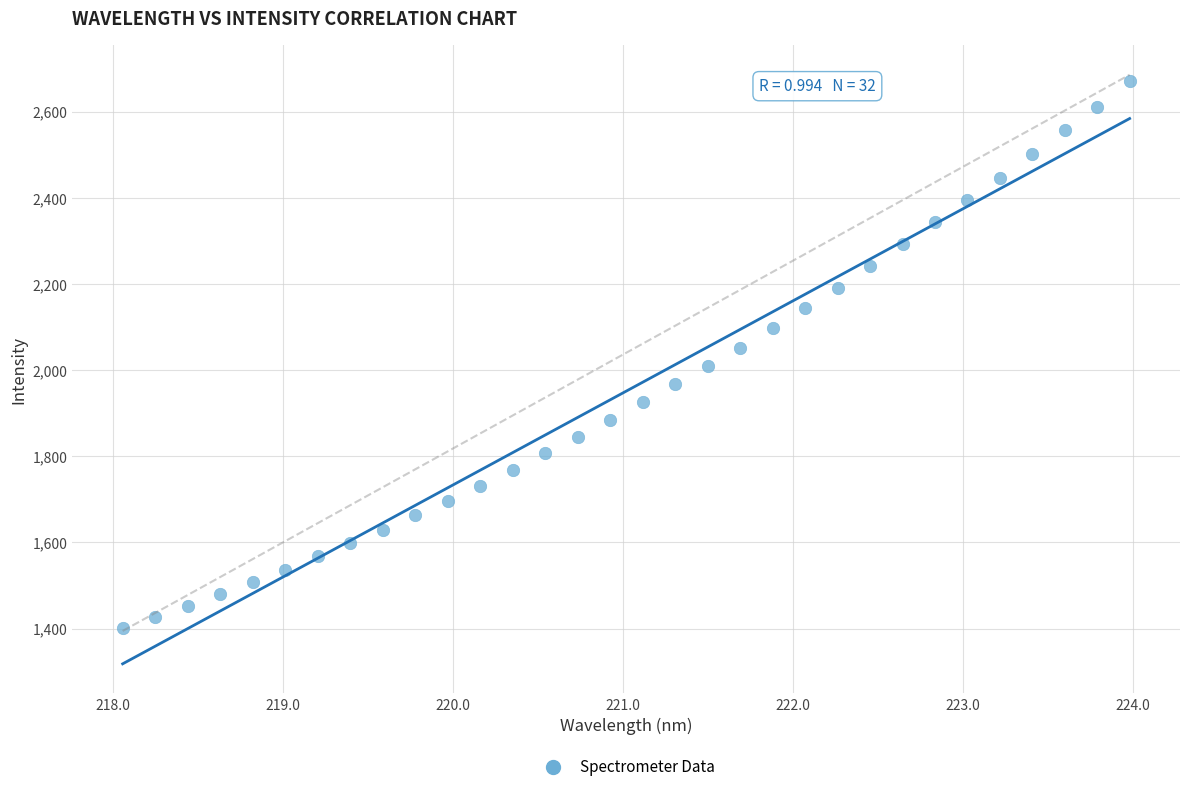

What is the range of Y values (max minus min)?

1268.7